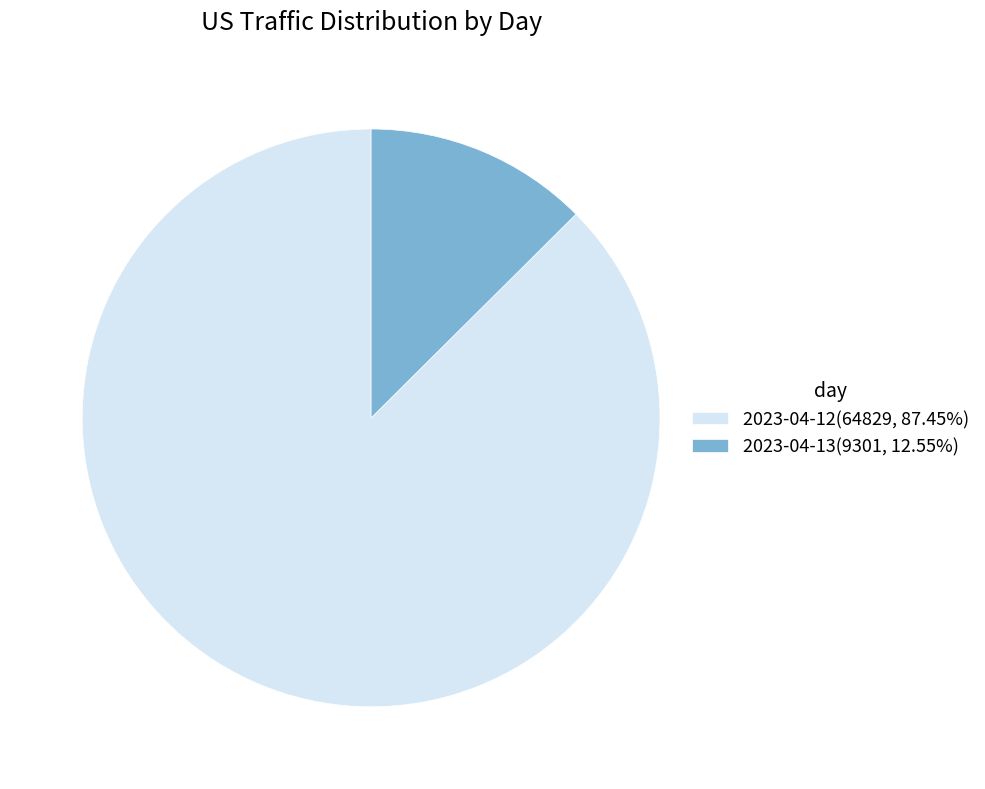

Rank the categories by value from highest to lowest.

2023-04-12, 2023-04-13